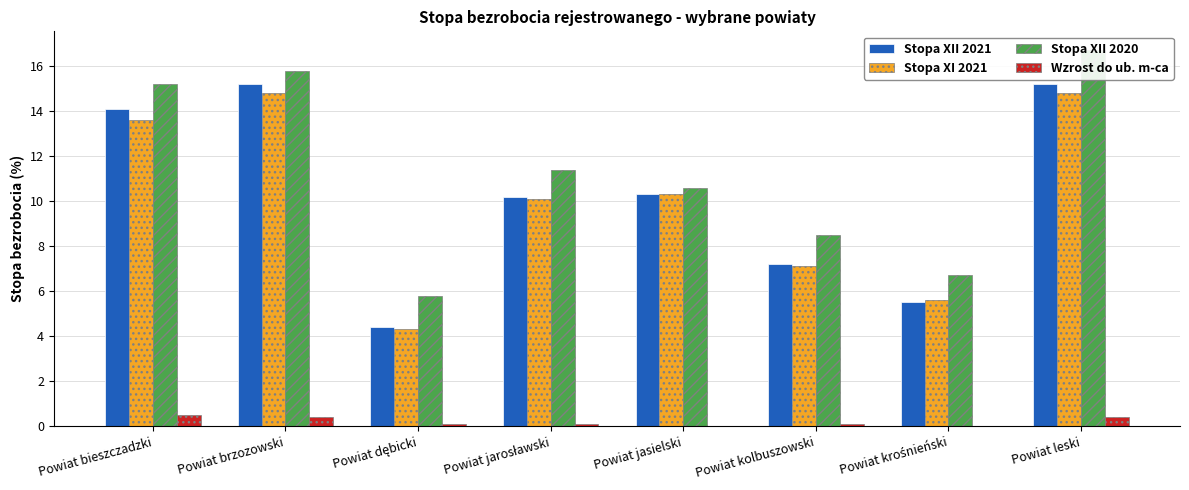

Which category has the highest value in the Stopa XII 2021 series?

Powiat brzozowski